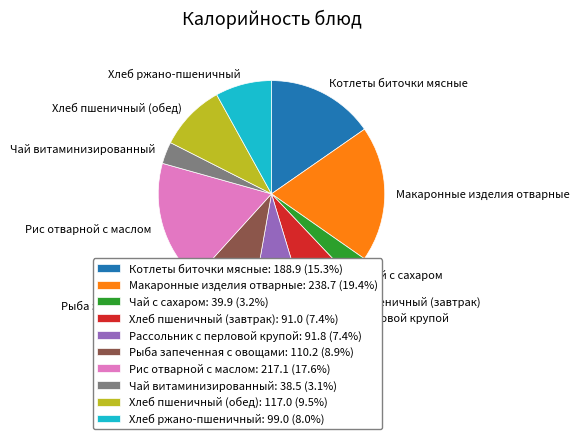

Is there a majority slice in this chart?

No